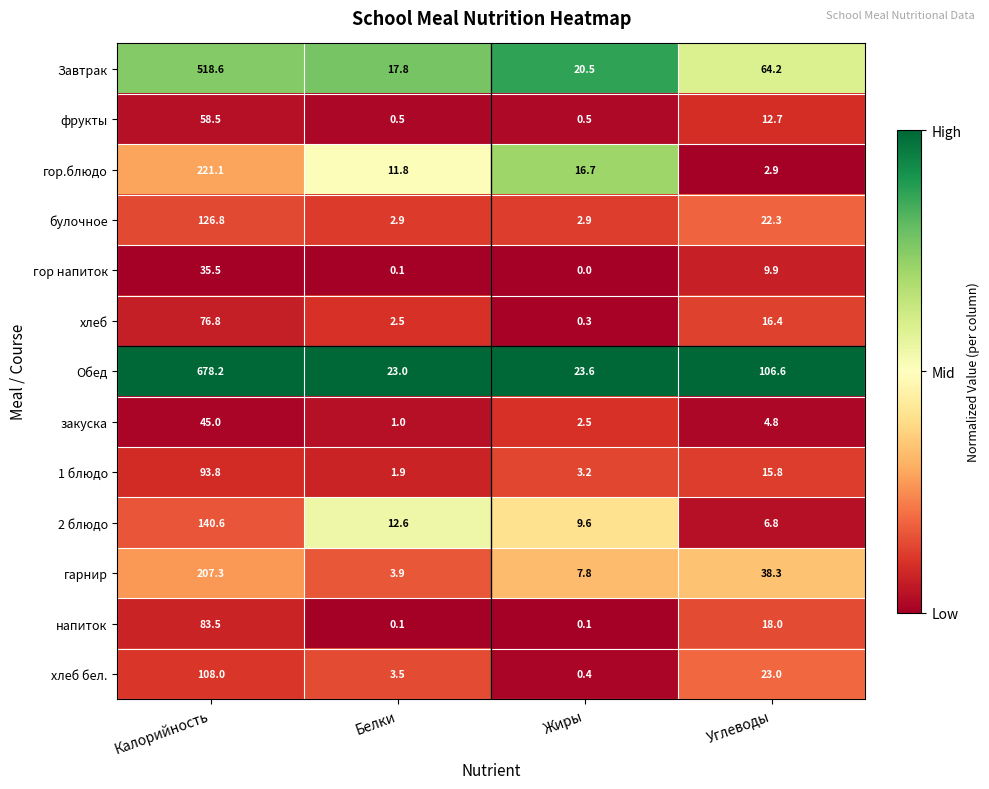

Which series changed the most between Белки and Жиры?

гор.блюдо